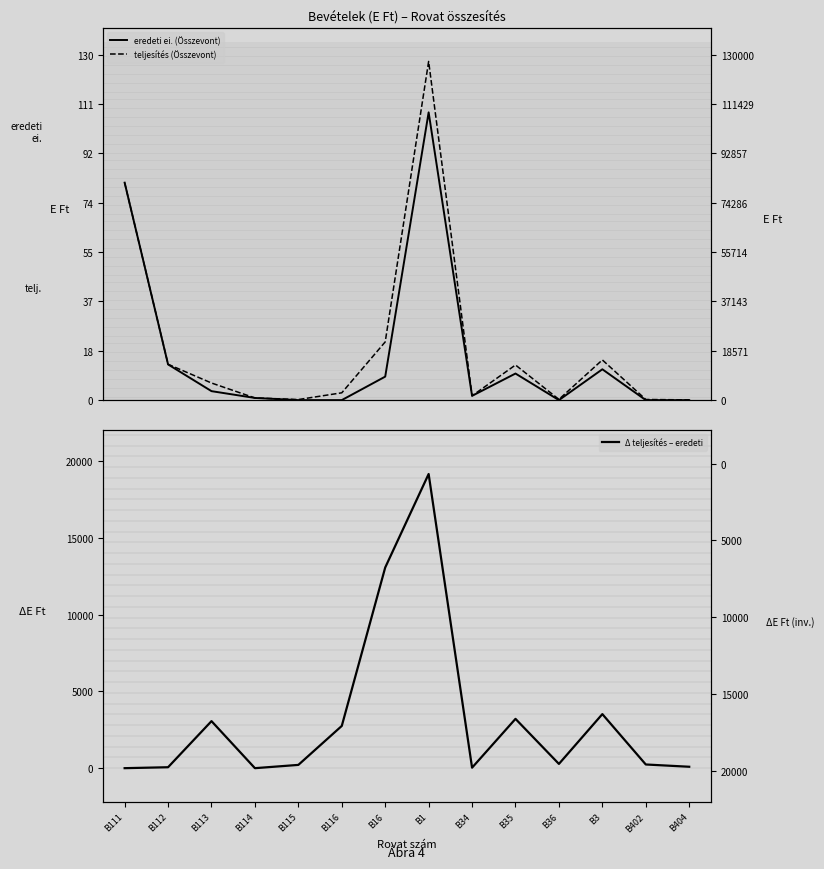

Reading left to right, extract all data points from this chart.

eredeti ei. (Összevont): 81812	13430	3374	814	0	0	8836	108266	1600	10000	0	11600	0	0
teljesítés (Összevont): 81812	13491	6437	814	213	2751	21903	127421	1632	13211	277	15120	240	92
Δ teljesítés – eredeti: 0	61	3063	0	213	2751	13067	19155	32	3211	277	3520	240	92